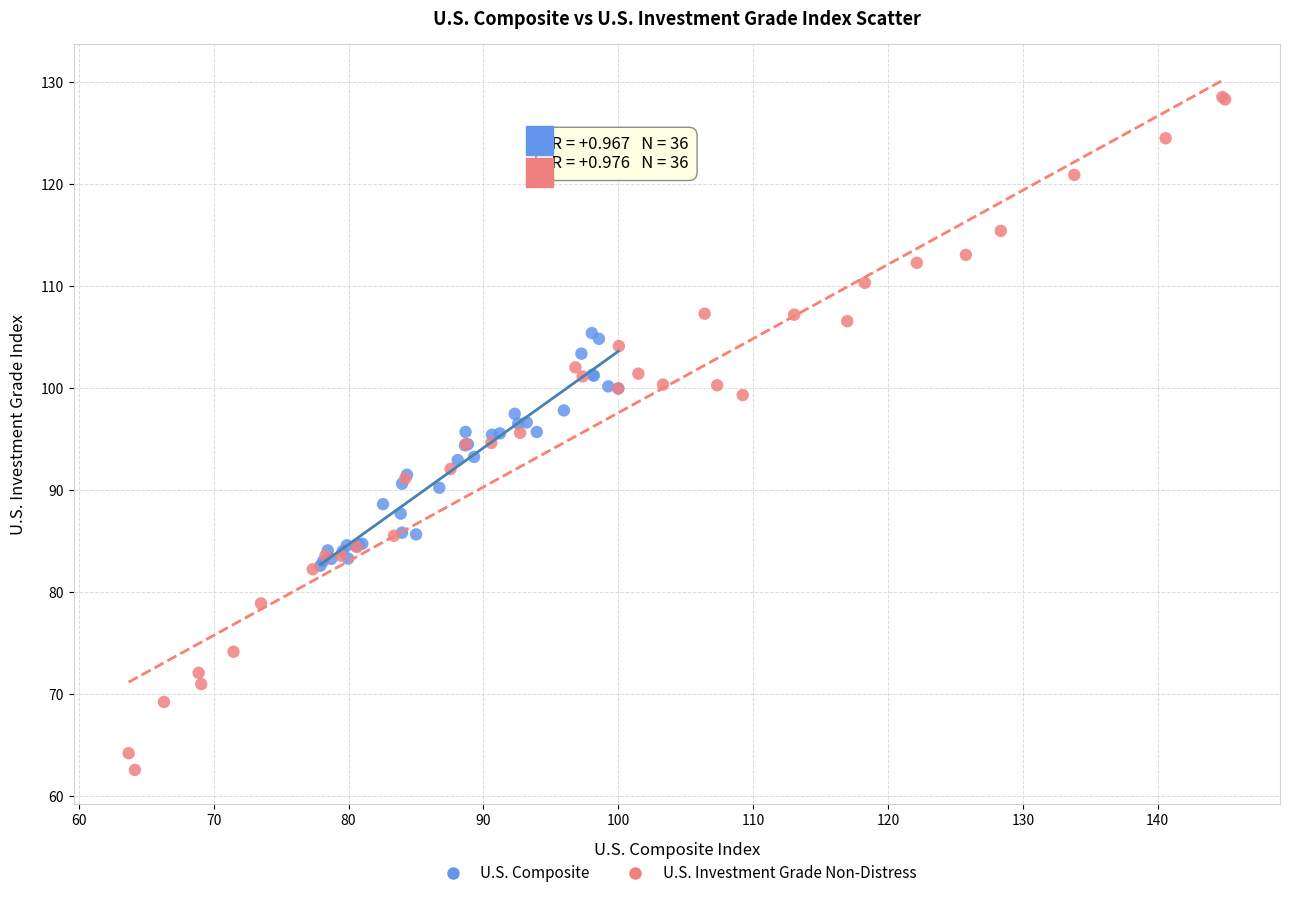

Which series has the largest Y range (max minus min)?

U.S. Investment Grade Non-Distress